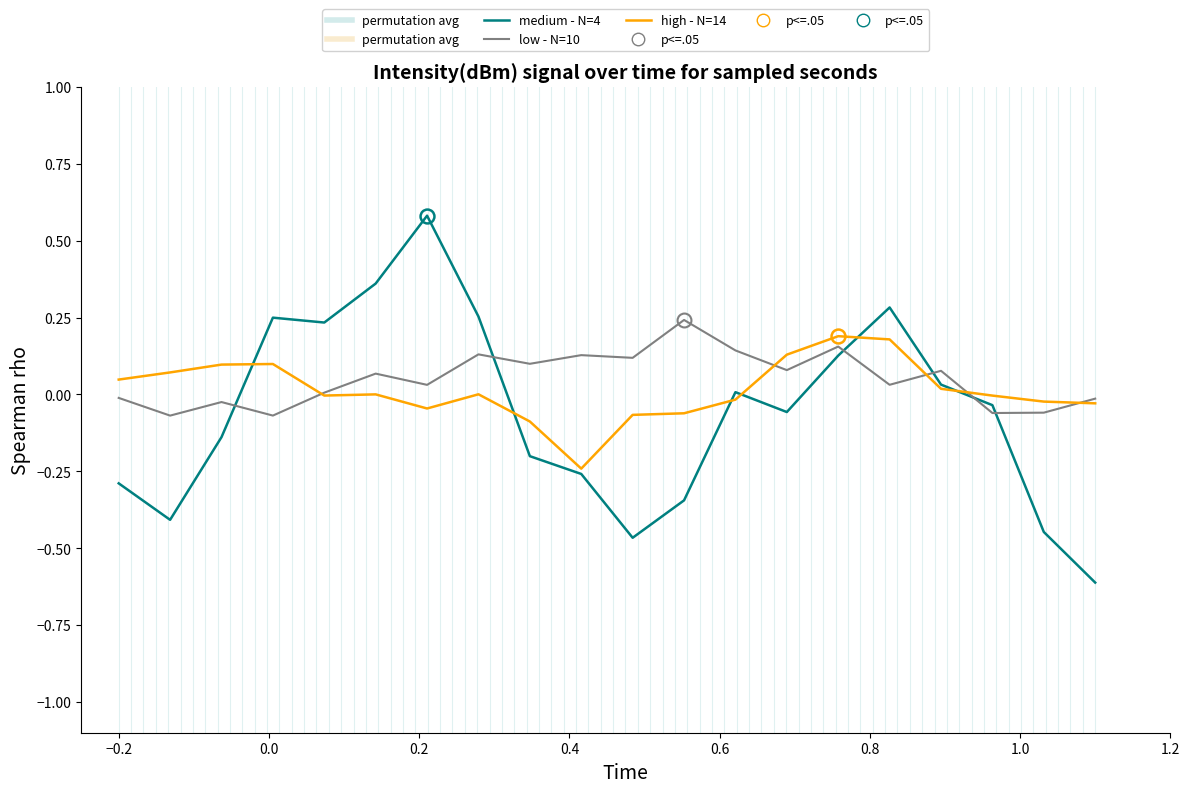

Which series has the widest spread of values?

medium - N=4